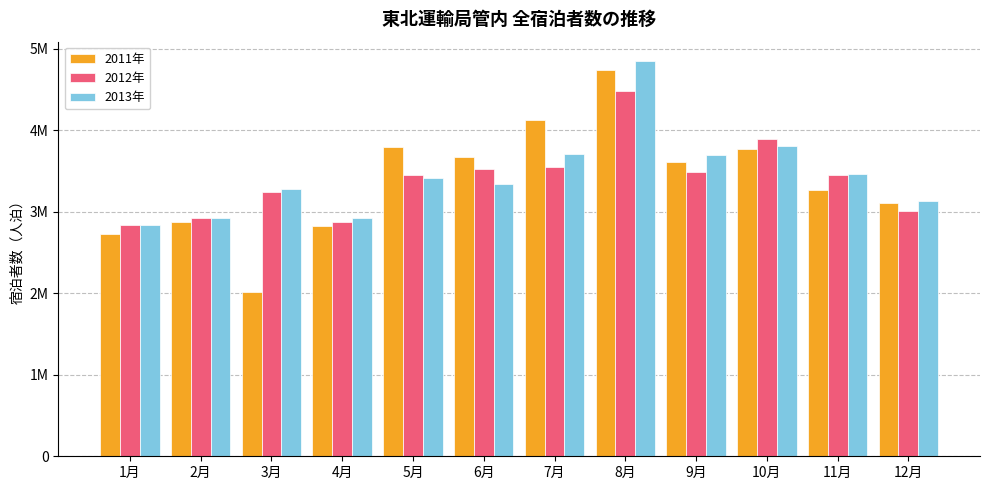

At which category does the chart reach its peak across all series?

8月